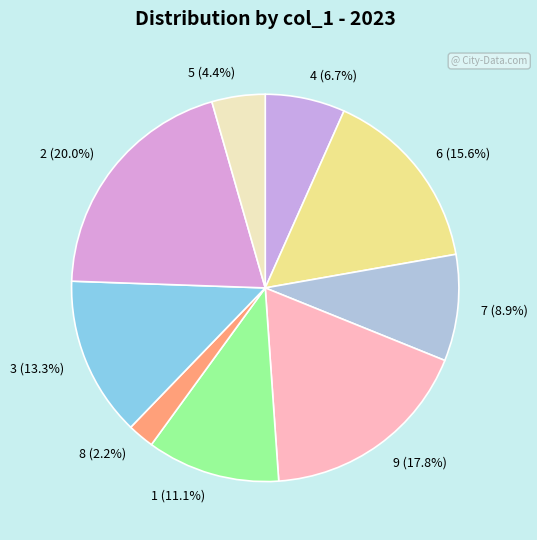

Which slice is the largest?

2